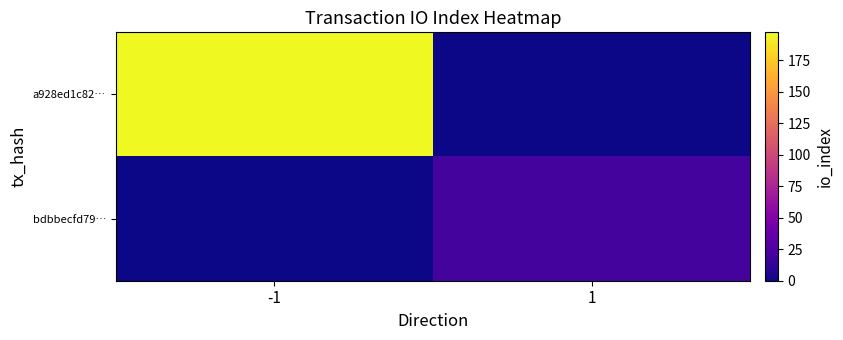

At 1, list the series in order from smallest to largest.

a928ed1c82…, bdbbecfd79…